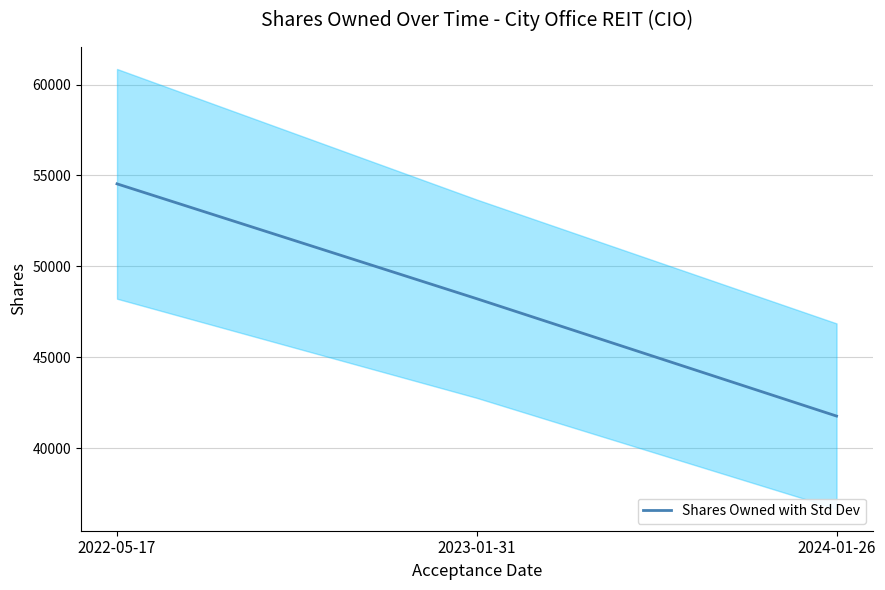

Reading left to right, list all the values displayed in this chart.

54539	48220	41765